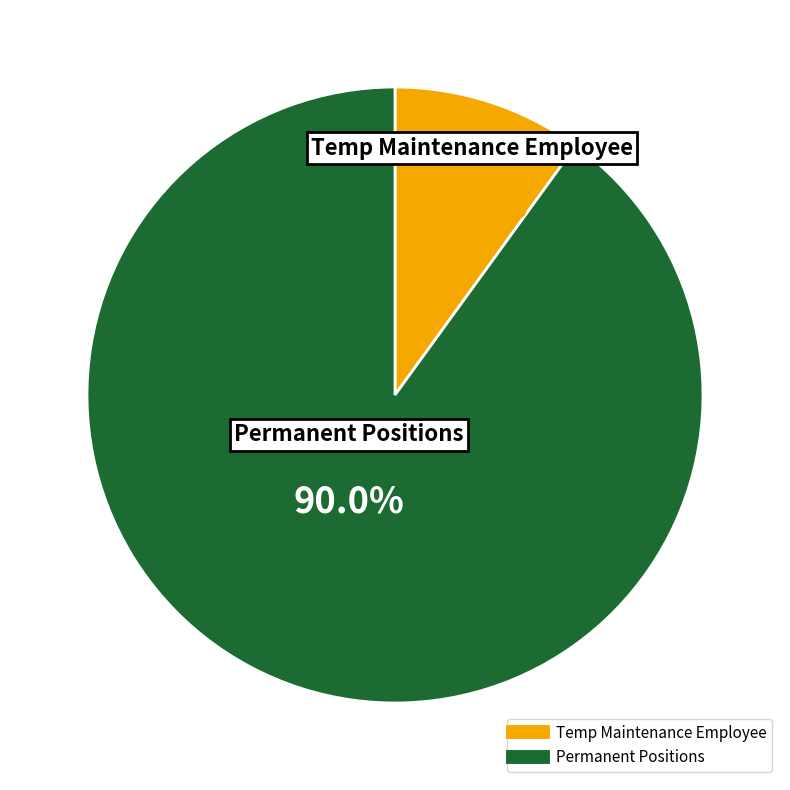

Is there any slice that represents more than half of the pie?

Yes